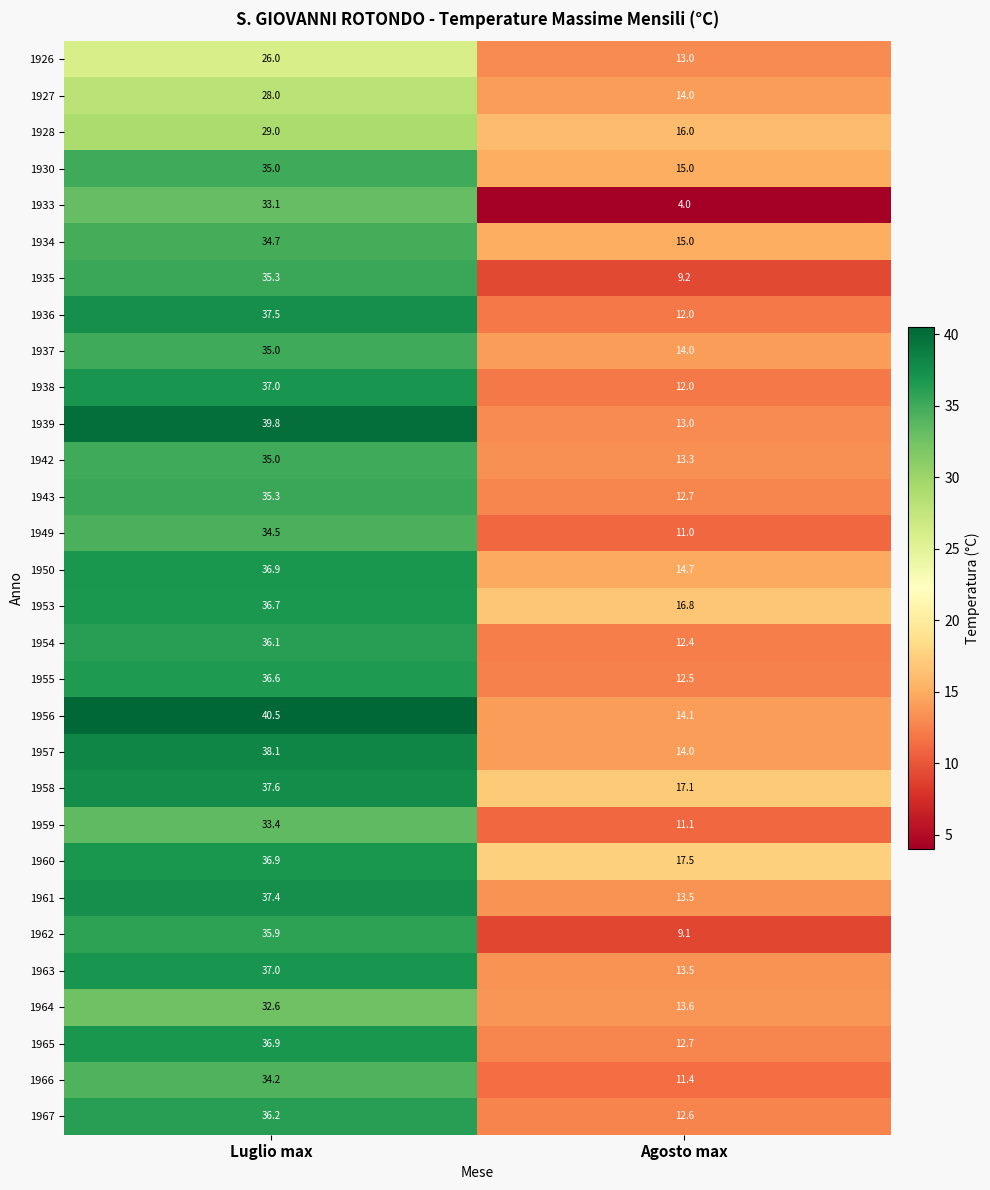

What value does the 1956 series have at Luglio max?

40.5